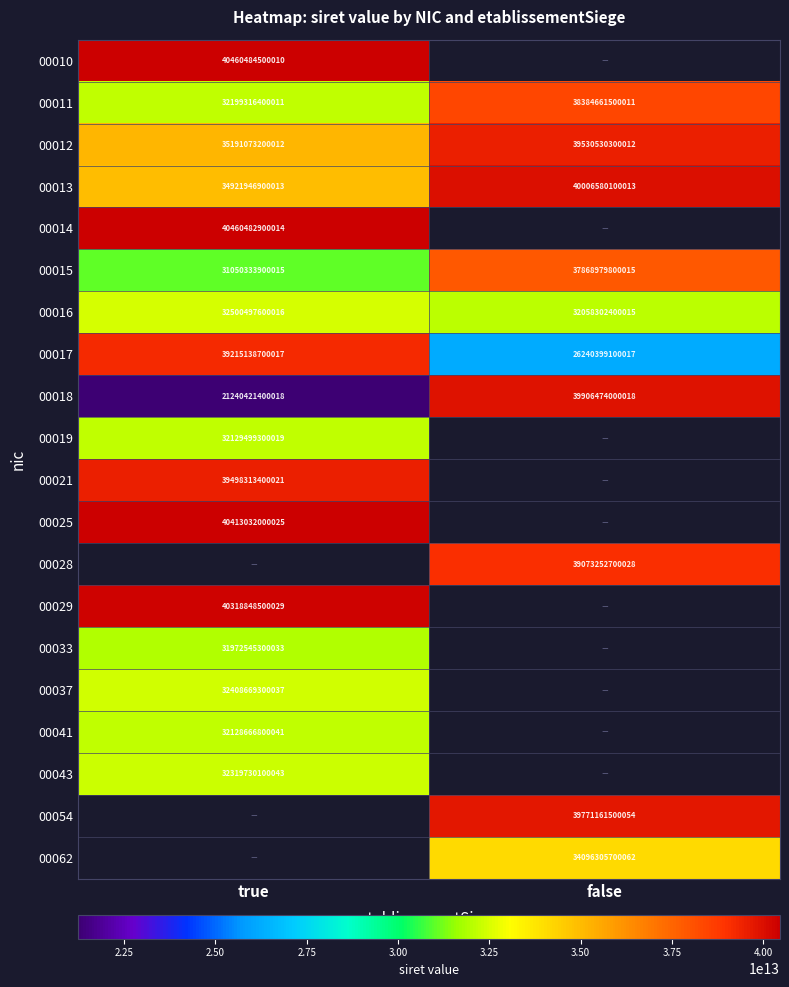

What is the minimum value shown in the chart?

21240421400018.0